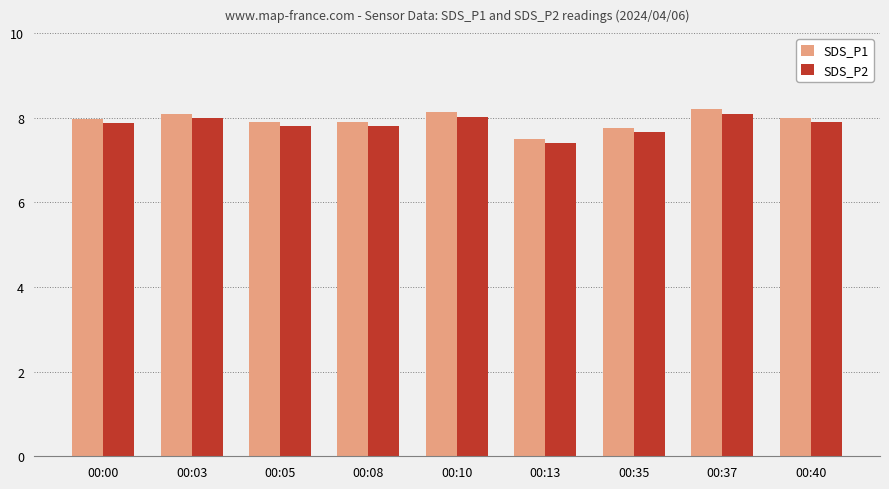

What is the difference between the SDS_P1 values at 00:40 and 00:03?

0.1